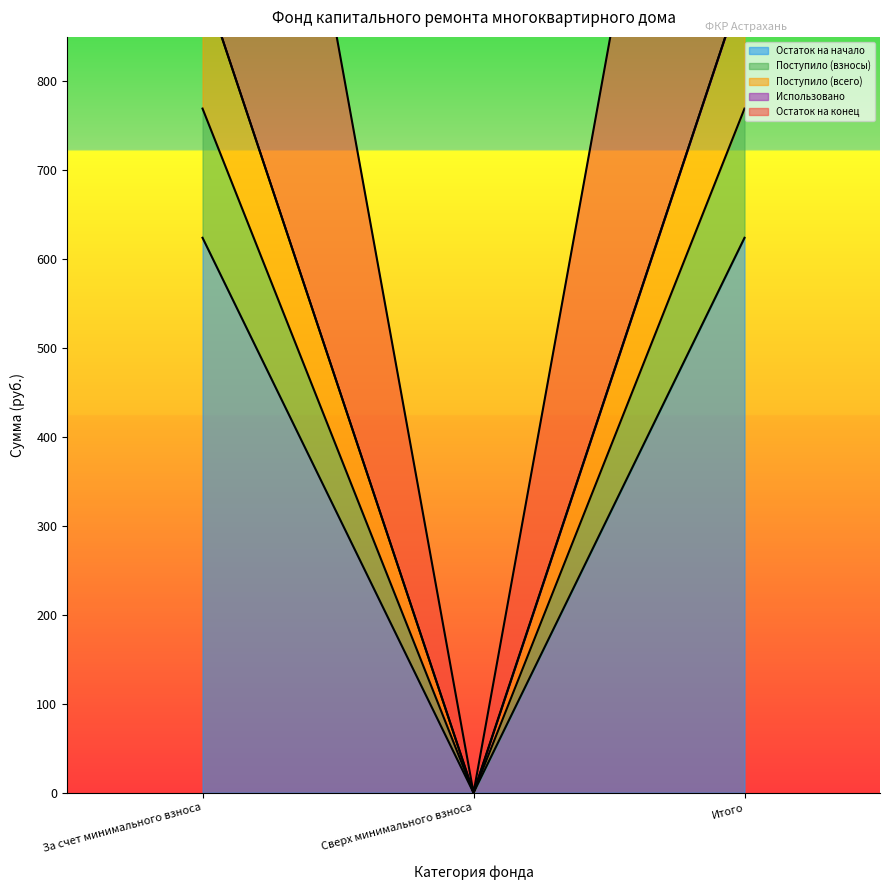

Reading right to left, transcribe all the data shown in this chart.

Остаток на начало: Итого=624.1	Сверх минимального взноса=0.0	За счет минимального взноса=624.1
Поступило (взносы): Итого=1684.1	Сверх минимального взноса=0.0	За счет минимального взноса=1684.1
Поступило (всего): Итого=769.4	Сверх минимального взноса=0.0	За счет минимального взноса=769.4
Остаток на конец: Итого=914.7	Сверх минимального взноса=0.0	За счет минимального взноса=914.7